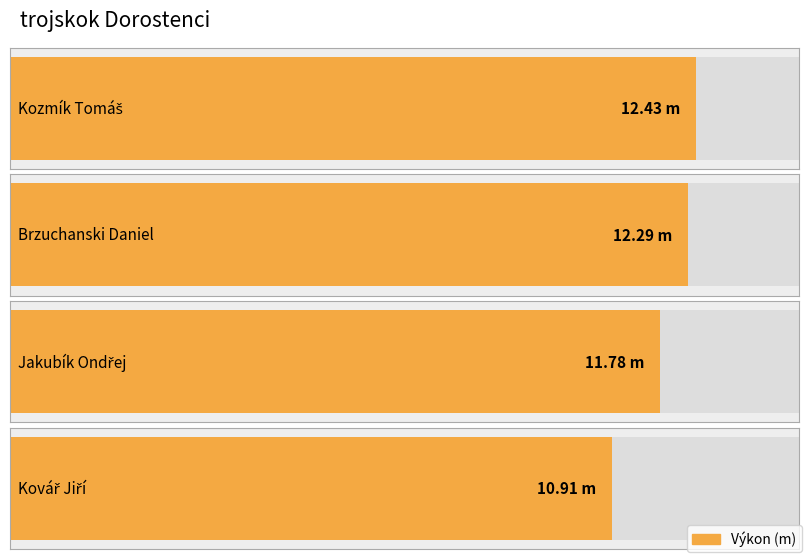

What is the average value?

11.9